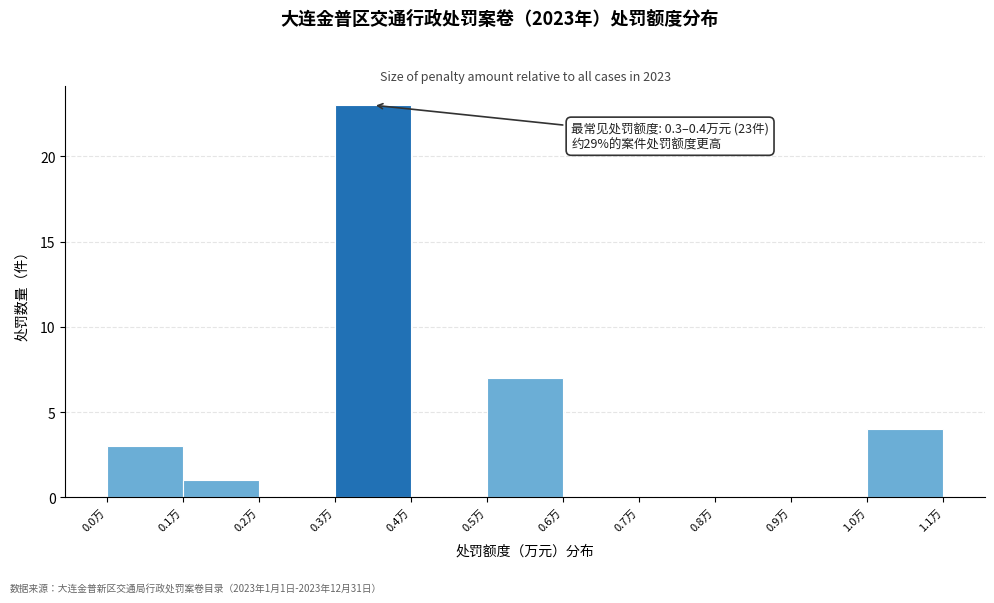

Which range on the x-axis has the tallest bar?

0.3 to 0.4